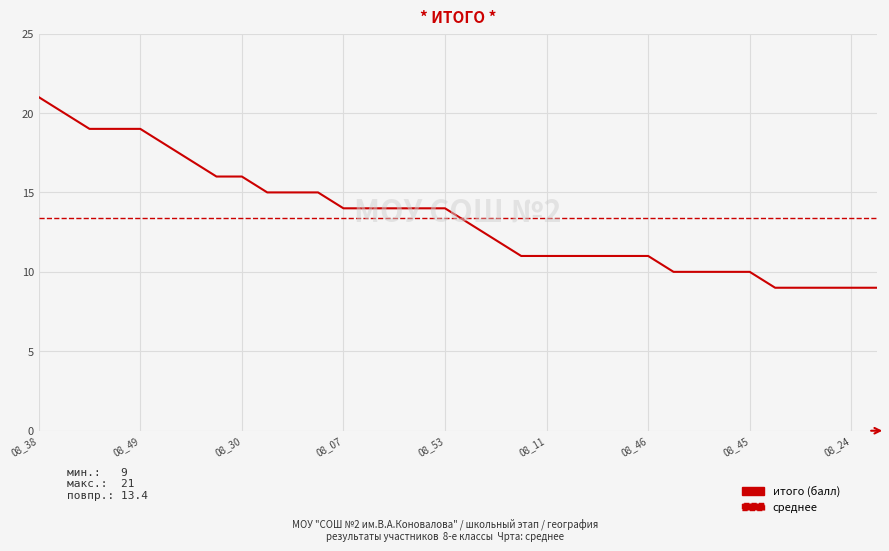

What is the difference between the maximum and second lowest values?

12